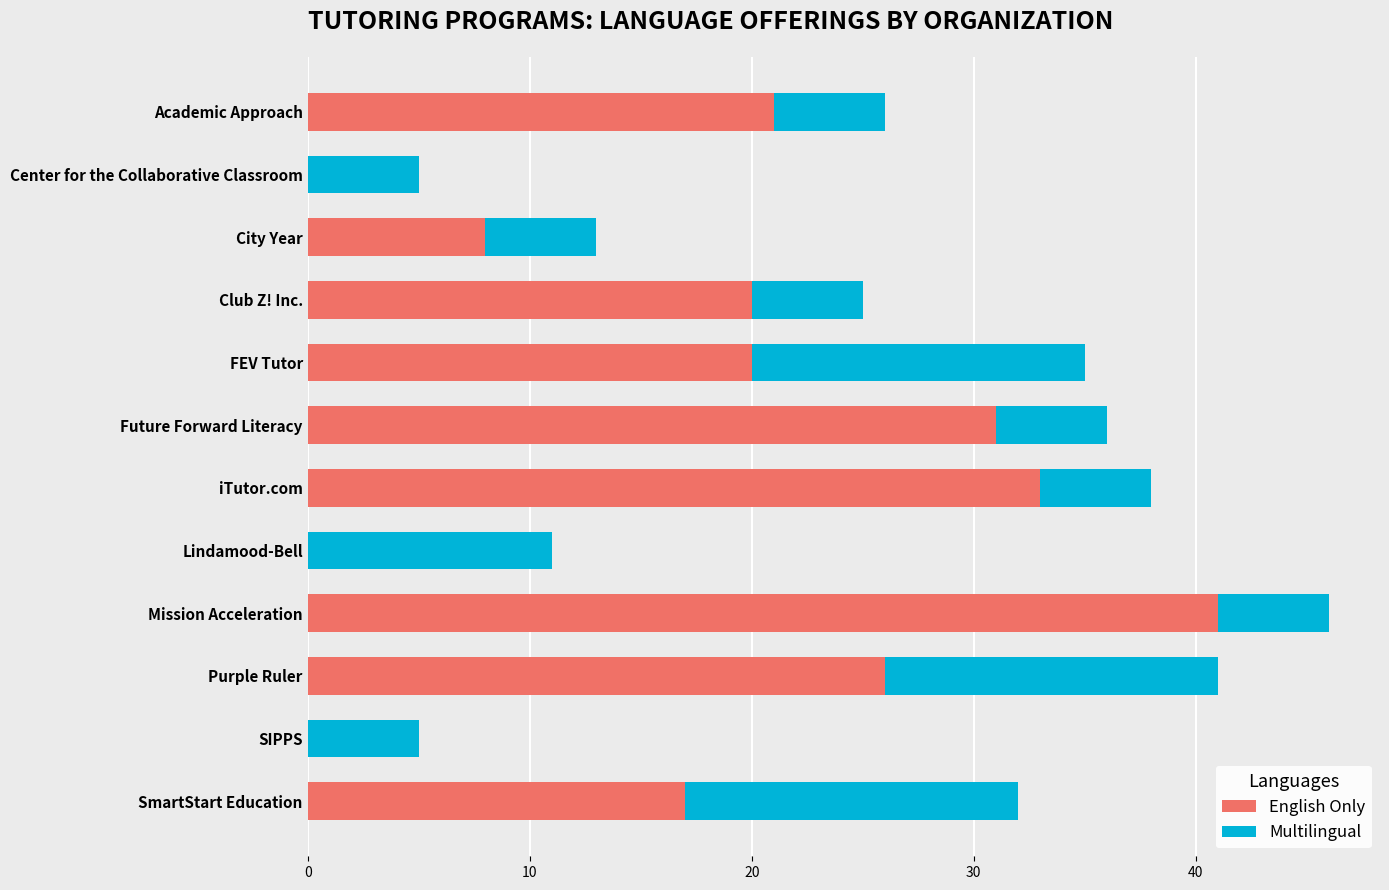

What is the total value across all series at City Year?

13